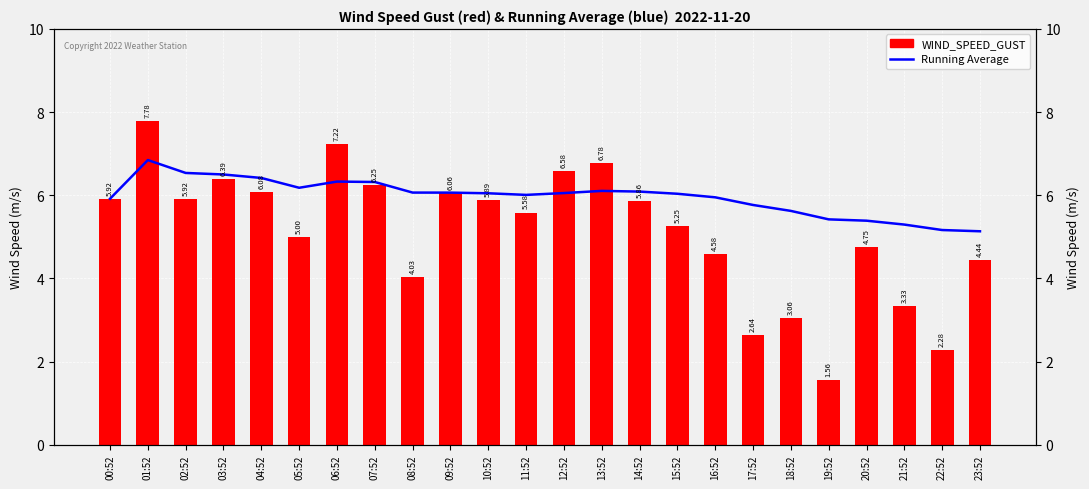

Which series has the largest range (max minus min)?

WIND_SPEED_GUST